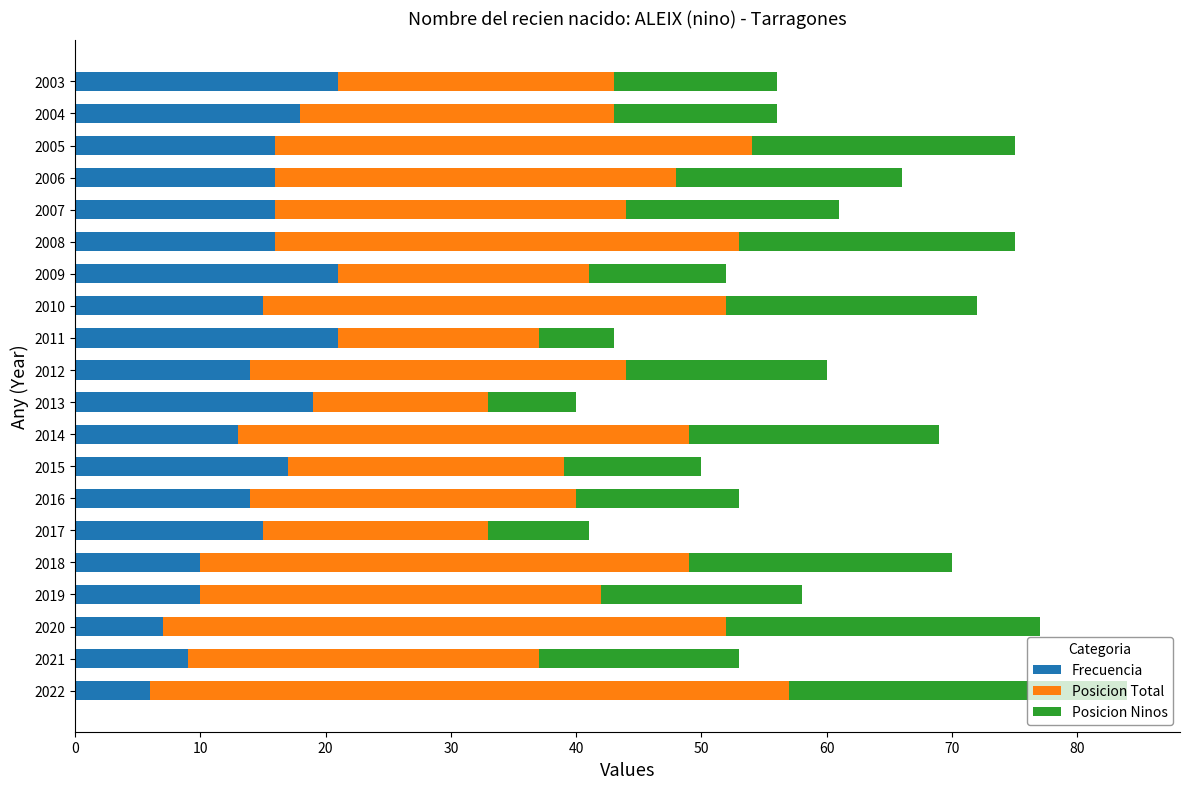

What is the highest value of the Frecuencia series?

21